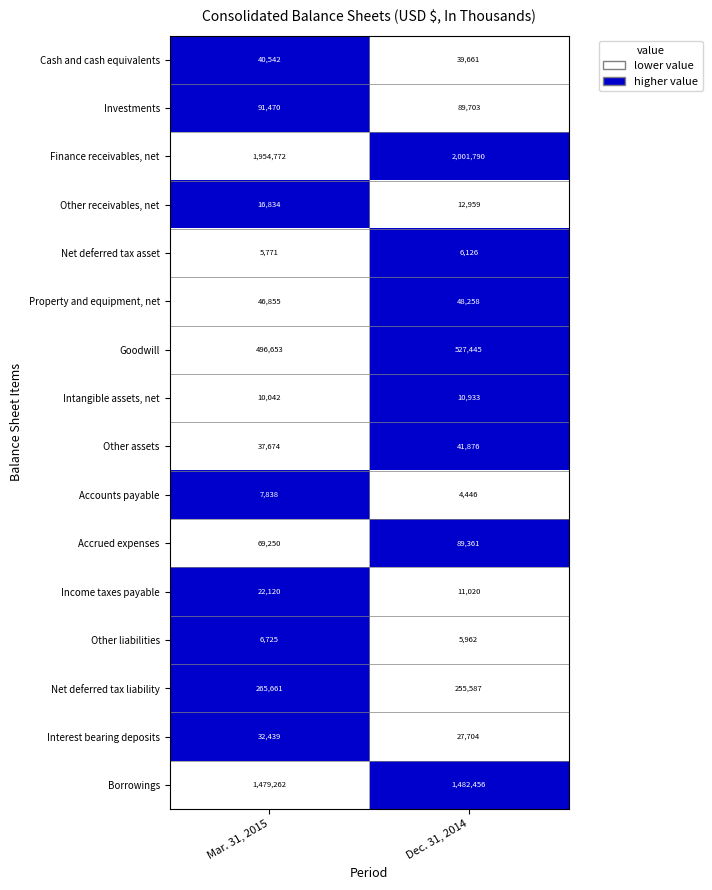

At which label is Accrued expenses closest to 79305?

Mar. 31, 2015